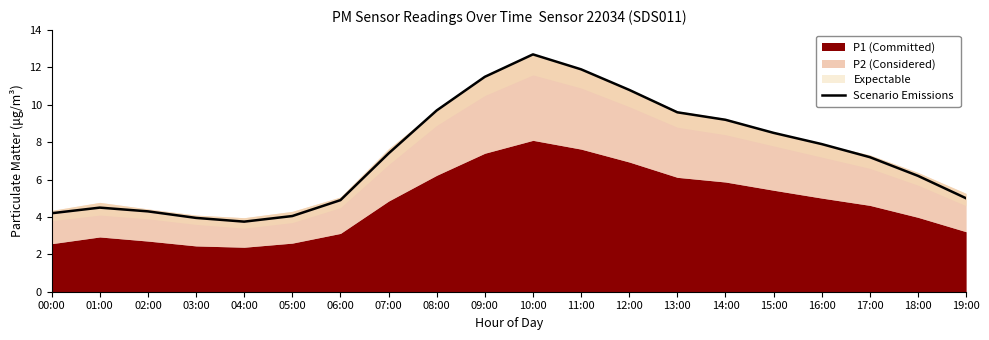

True or false: Scenario Emissions has a value of 12.7 at 10:00.

True